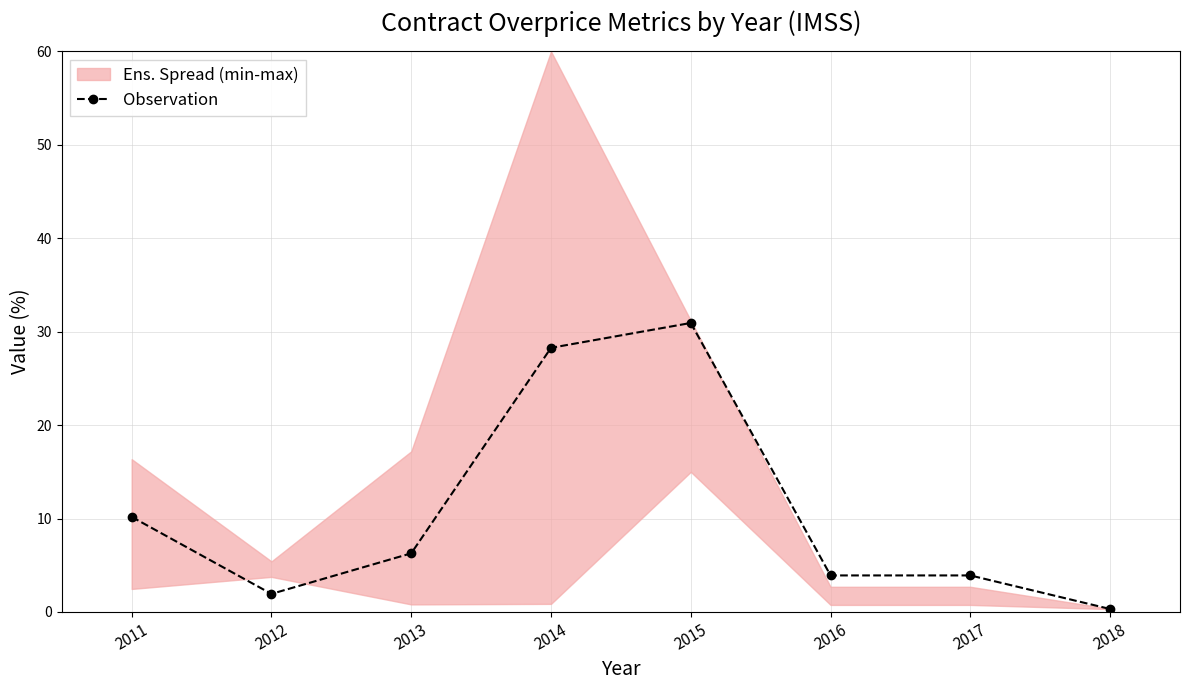

What is the maximum value shown in the chart?

30.9